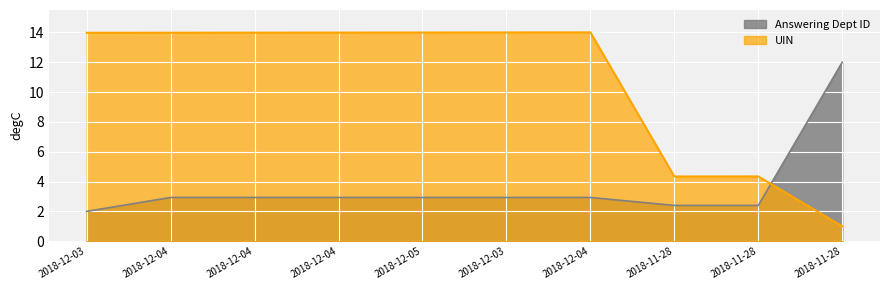

Is the value of Answering Dept ID at 2018-12-03 greater than the value of UIN at 2018-12-04?

No